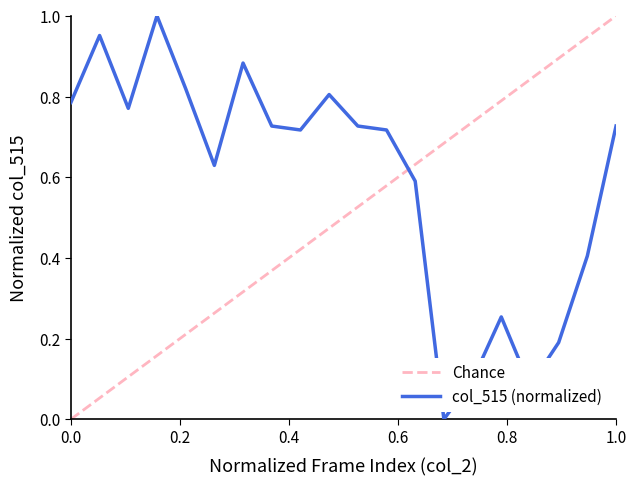

Rank the series by their average value, from lowest to highest.

Chance, col_515 (normalized)